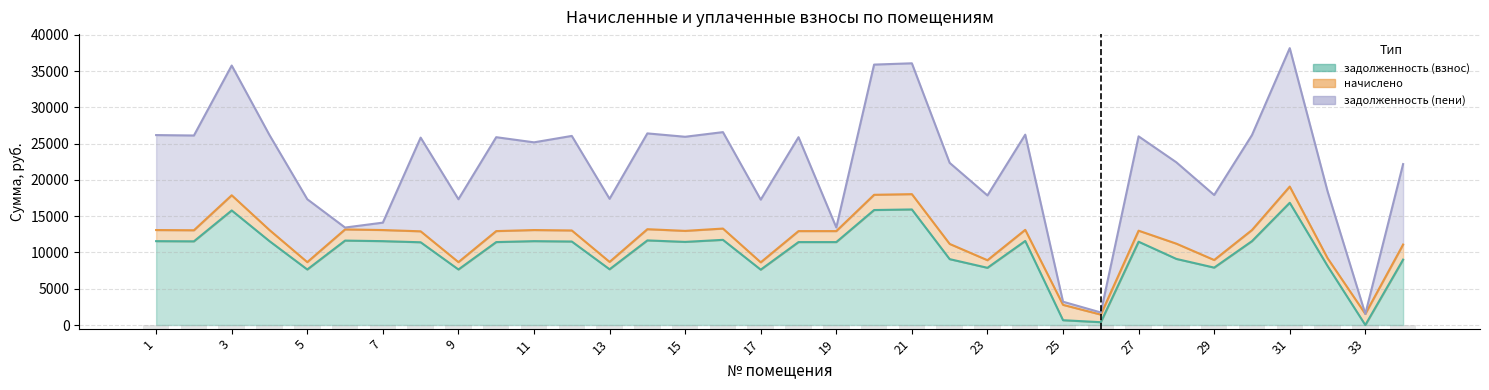

Which has a higher value, 3 or 21?

21